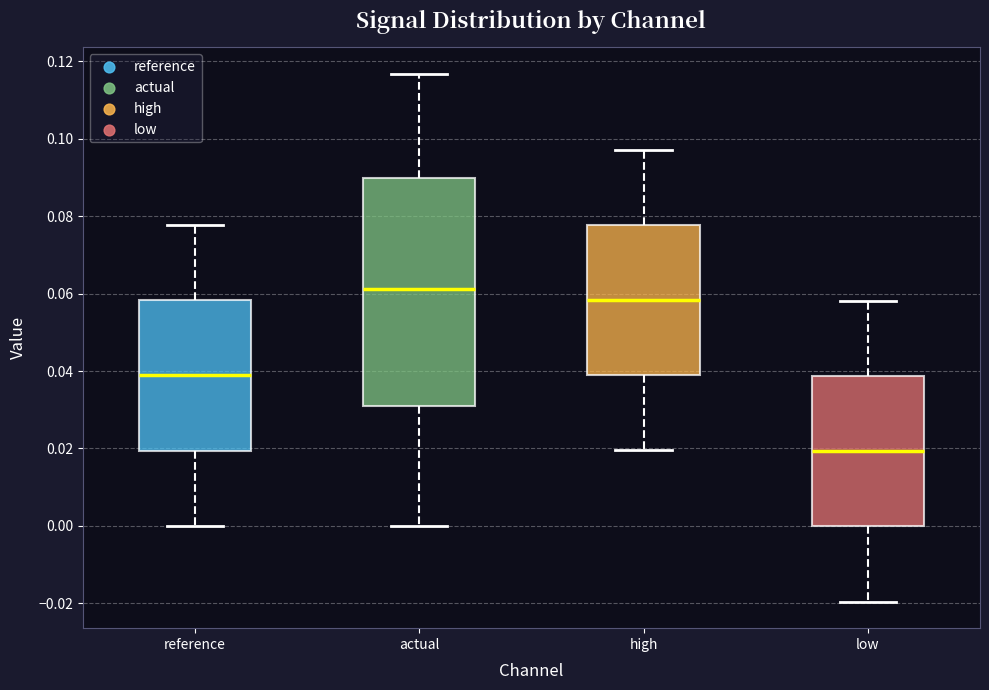

Where does the median line of the box for reference sit on the y-axis? The values are not printed on the chart, so give them approximately, as read against the axis.

0.038